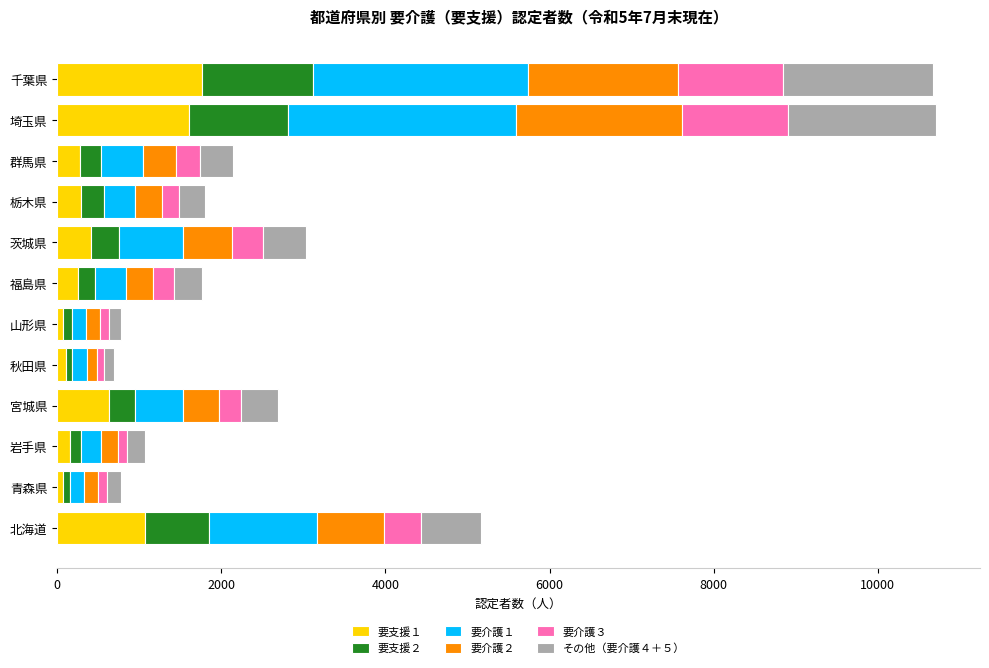

How many data points does each series have?

12